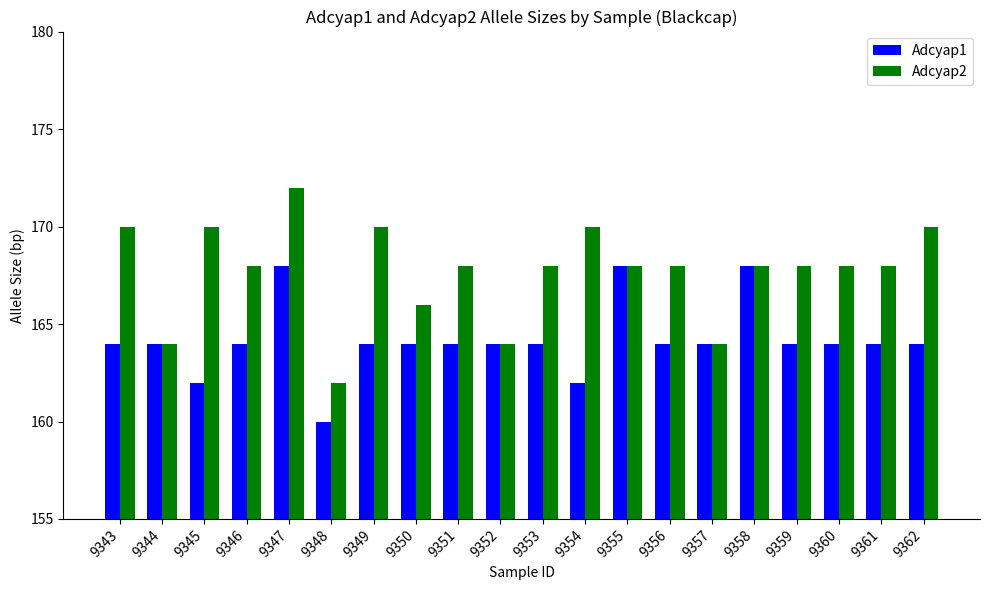

What are all the series names shown in the legend?

Adcyap1, Adcyap2